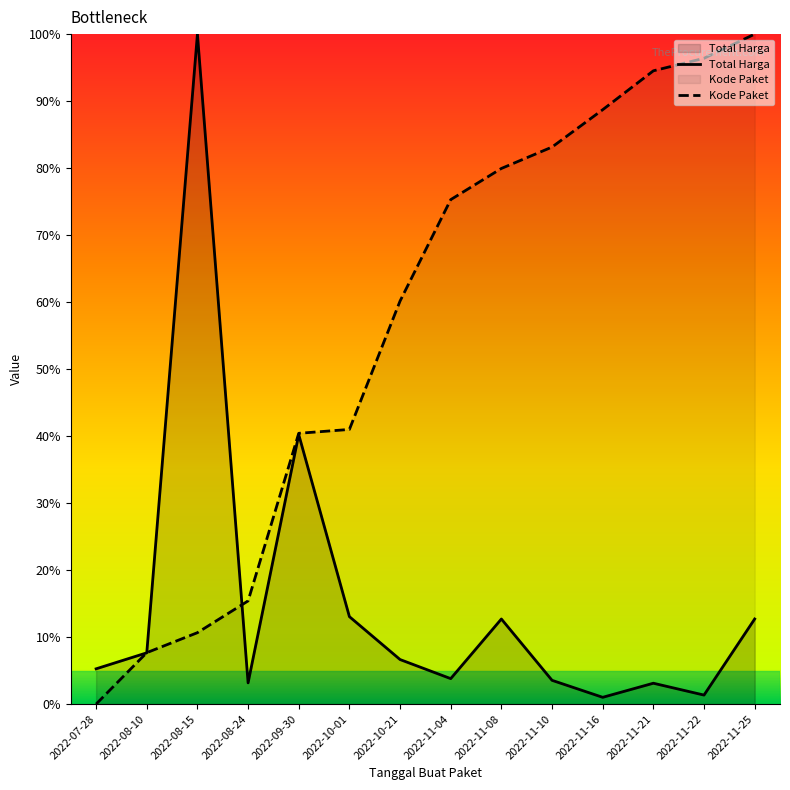

True or false: Kode Paket has more than 2 interior local peaks.

False